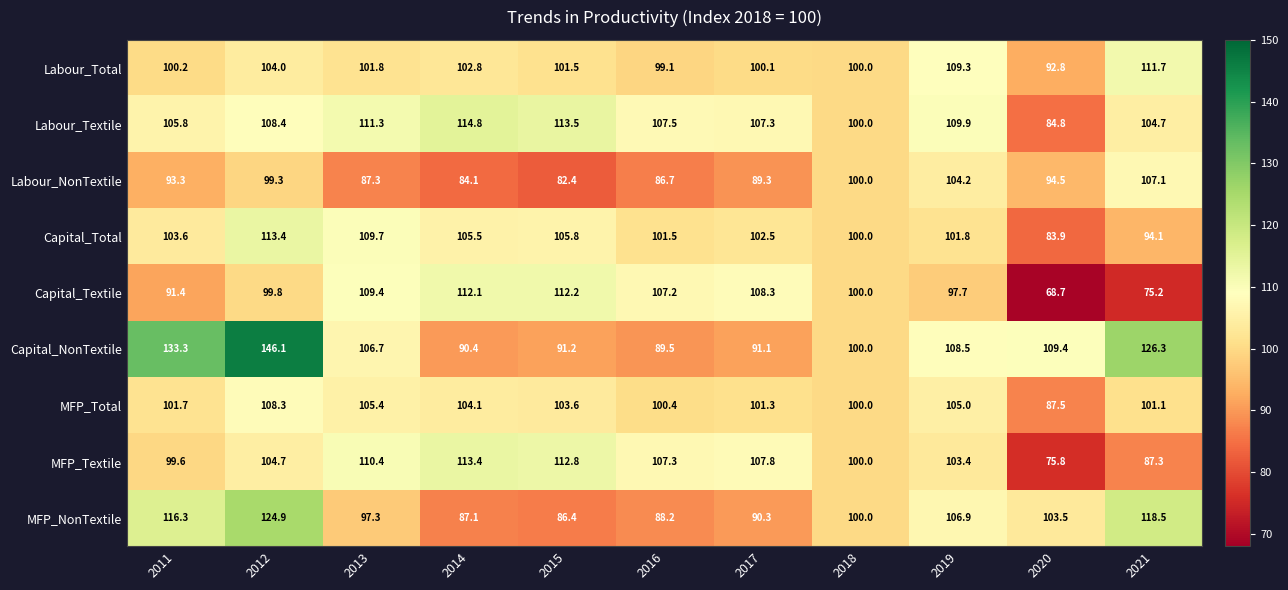

The Labour_Textile series shows 113.5 at 2015. True or false?

True